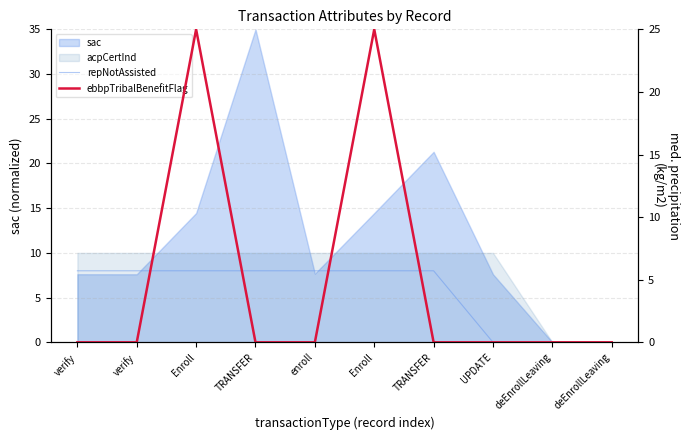

Count the repNotAssisted values in the range 0 to 8.

10